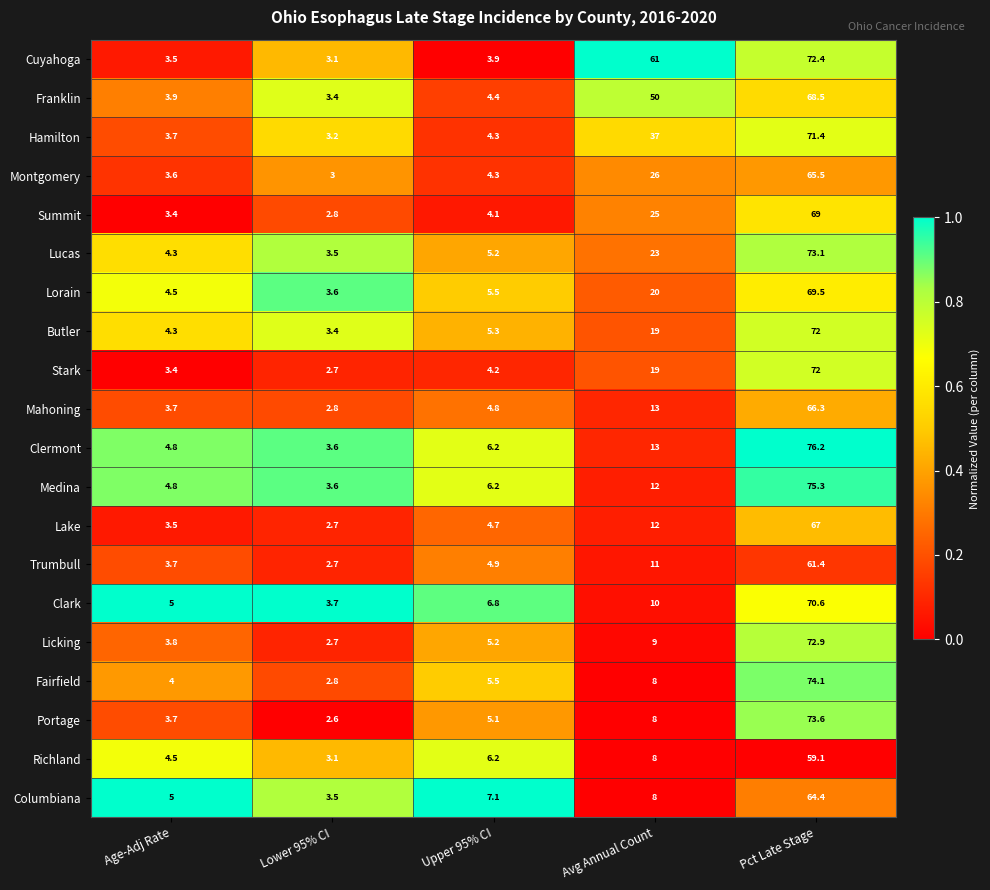

True or false: Clermont has a value of 5.6 at Lower 95% CI.

False